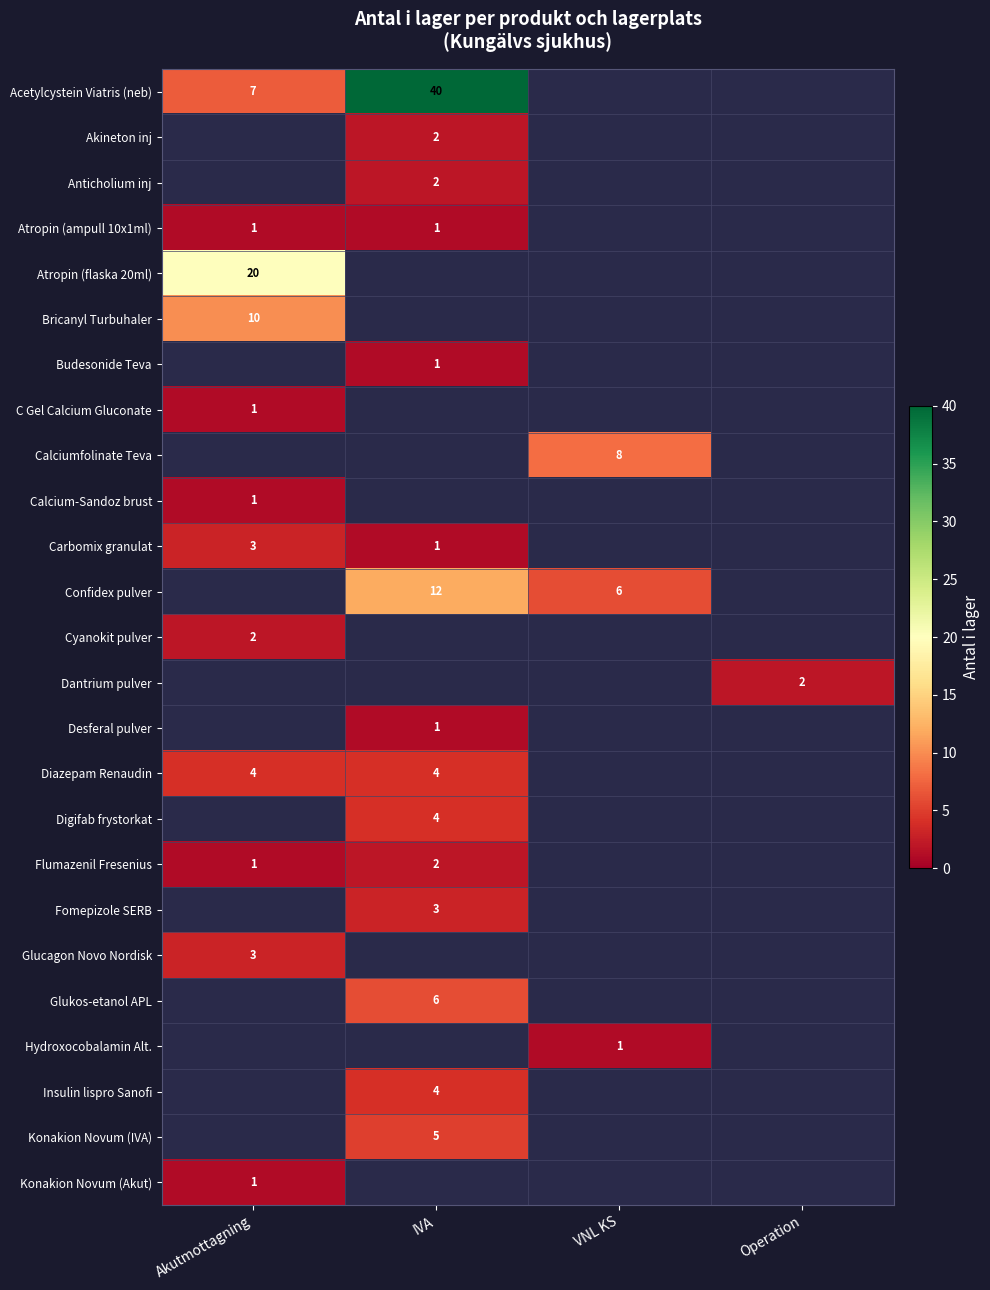

True or false: Glucagon Novo Nordisk has a value of 1 at Akutmottagning.

False